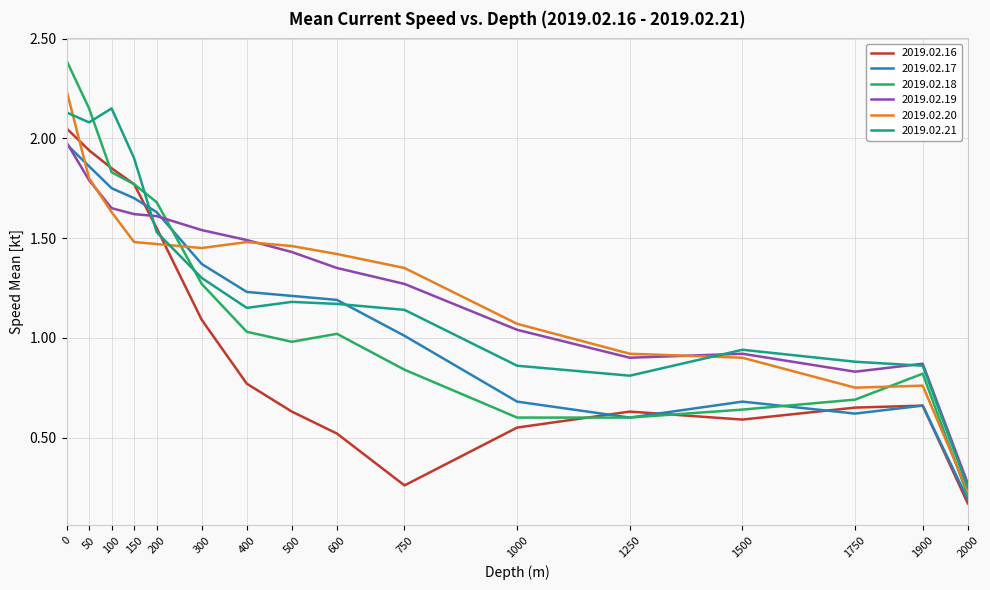

How many series are shown in this chart?

6